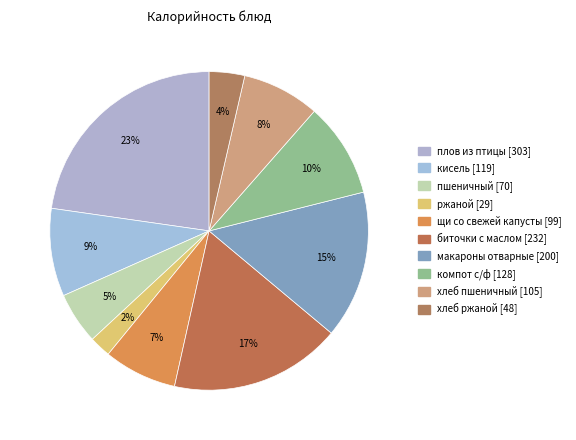

Is there a majority slice in this chart?

No